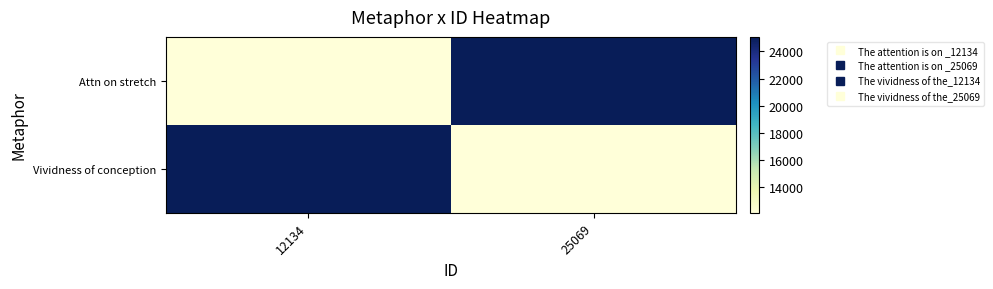

How many series are shown in this chart?

2